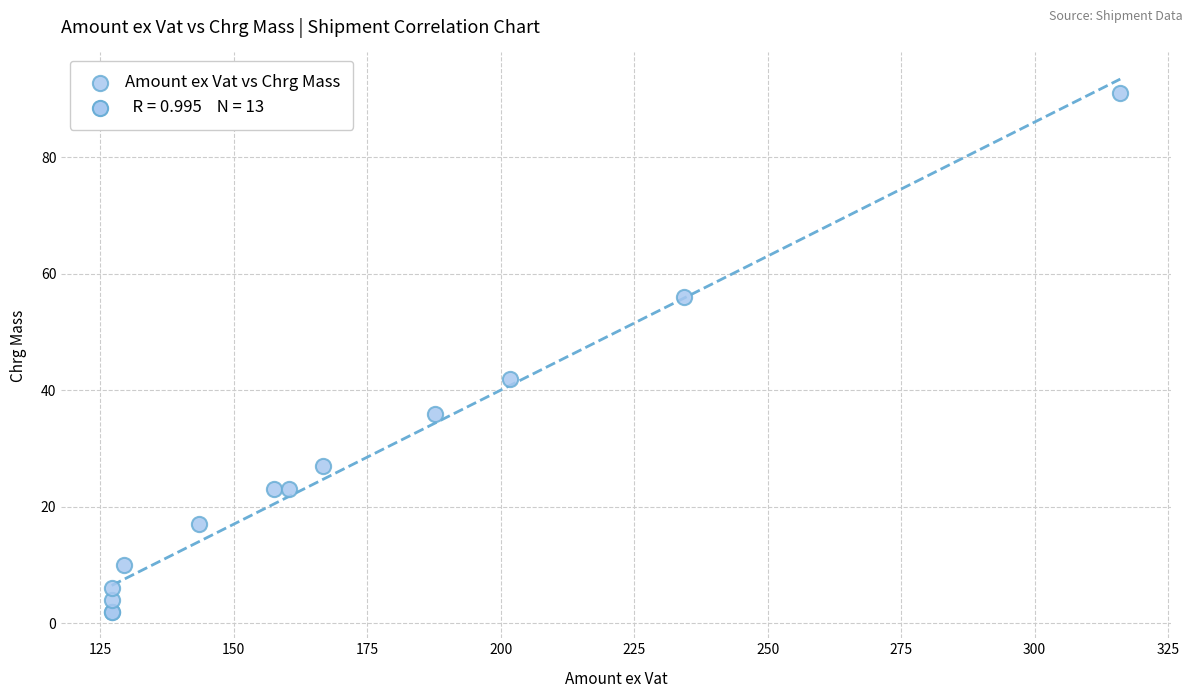

What Y value in the scatter plot is closest to 46?

42